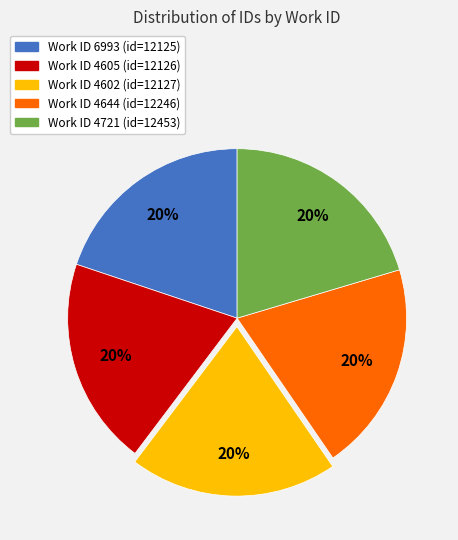

To the nearest percent, what is the average slice percentage?

20%